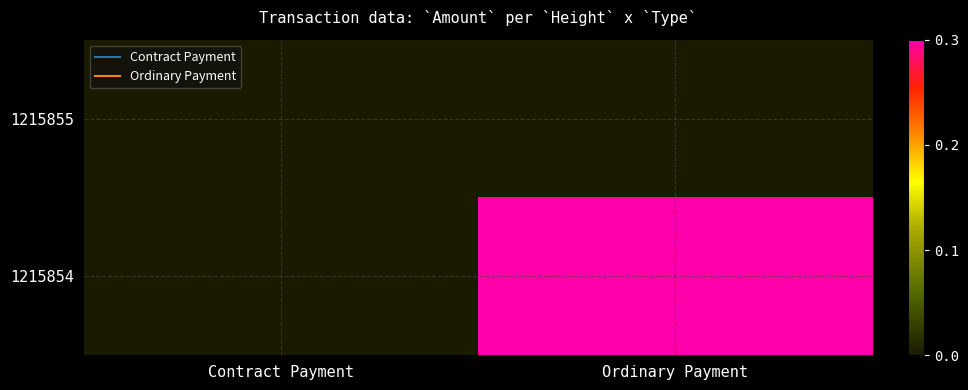

Rank the series by their maximum value, from highest to lowest.

1215854, 1215855